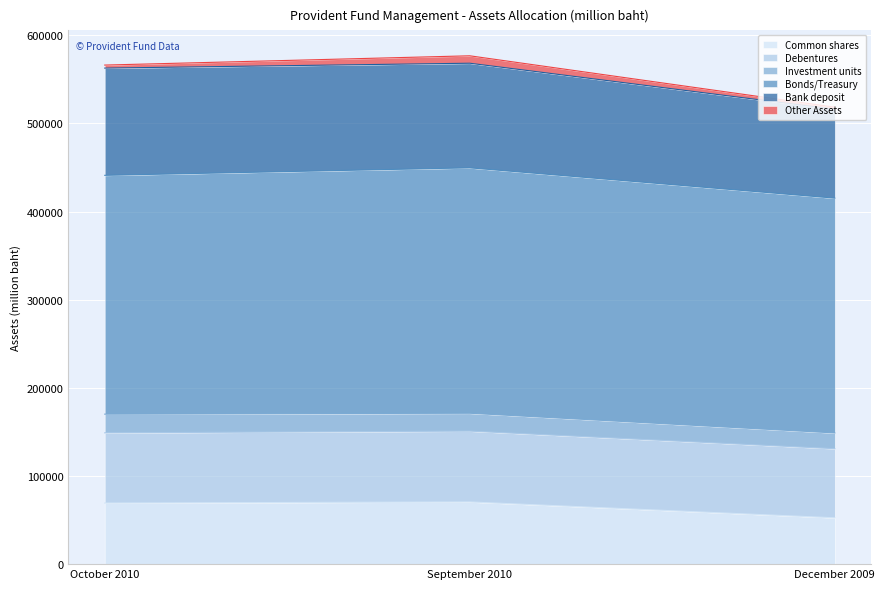

What is the difference between the maximum and minimum values in the Common shares series?

17995.2